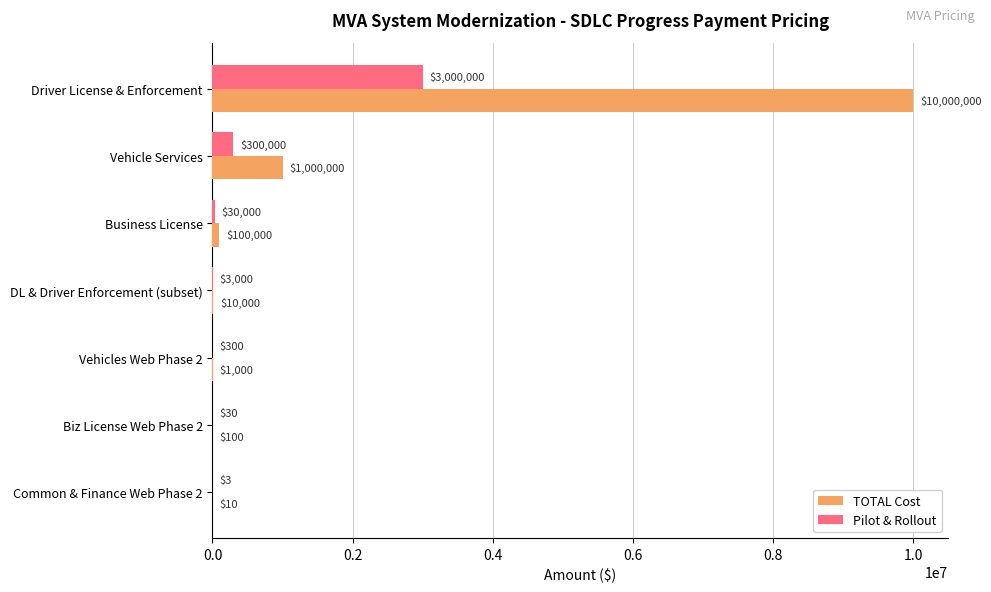

Which label corresponds to the largest value in the chart?

Driver License & Enforcement